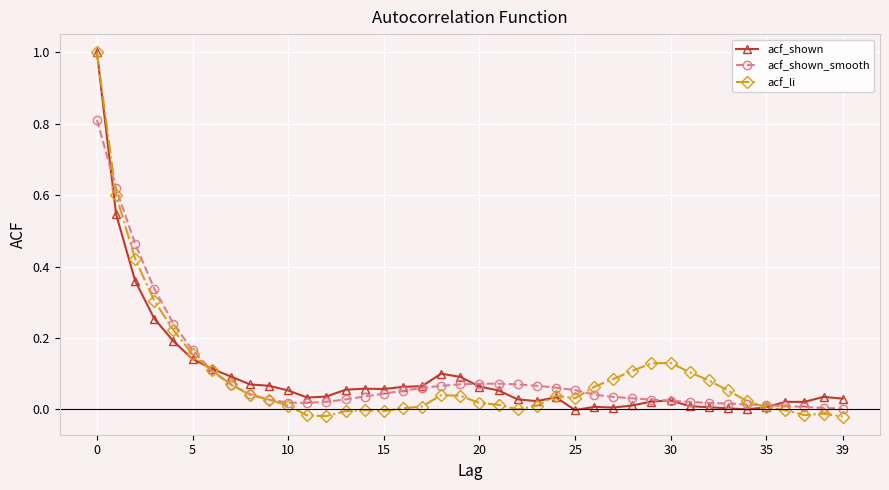

True or false: acf_li has more than 1 points higher than both neighbors.

True